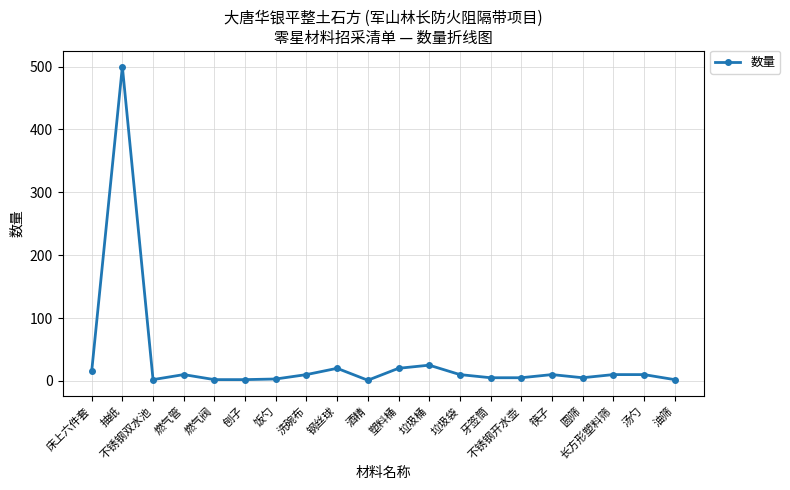

What is the sum of all values?

667